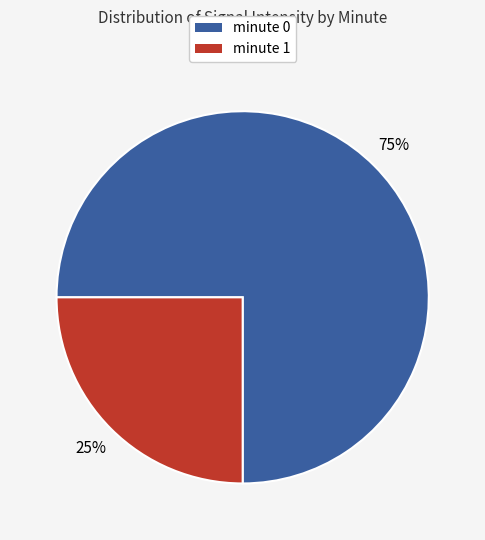

How many segments does this pie chart have?

2